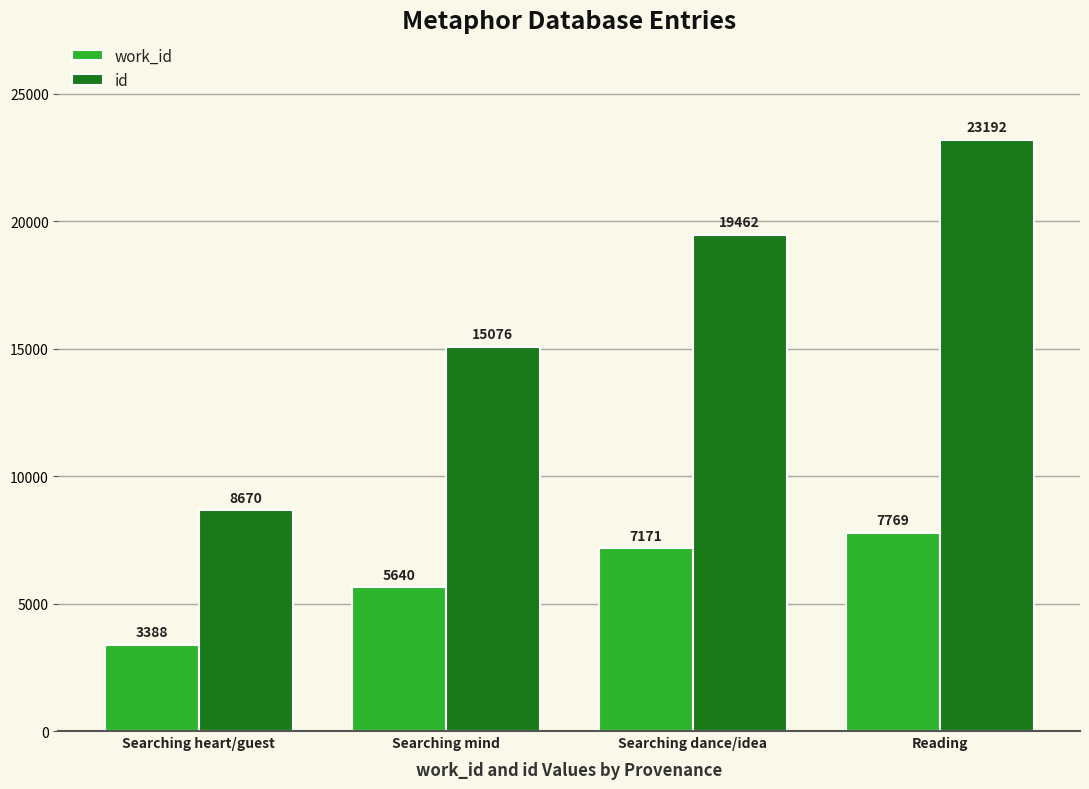

What is the maximum value shown in the chart?

23192